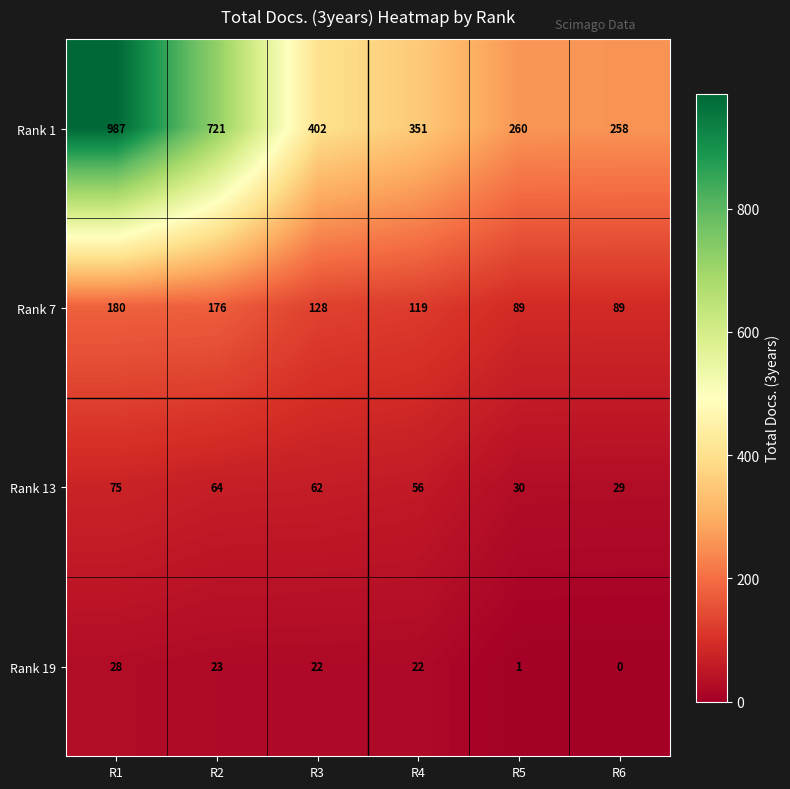

Reading left to right, what are all the values shown in this chart?

Rank 1: R1=987	R2=721	R3=402	R4=351	R5=260	R6=258
Rank 7: R1=180	R2=176	R3=128	R4=119	R5=89	R6=89
Rank 13: R1=75	R2=64	R3=62	R4=56	R5=30	R6=29
Rank 19: R1=28	R2=23	R3=22	R4=22	R5=1	R6=0